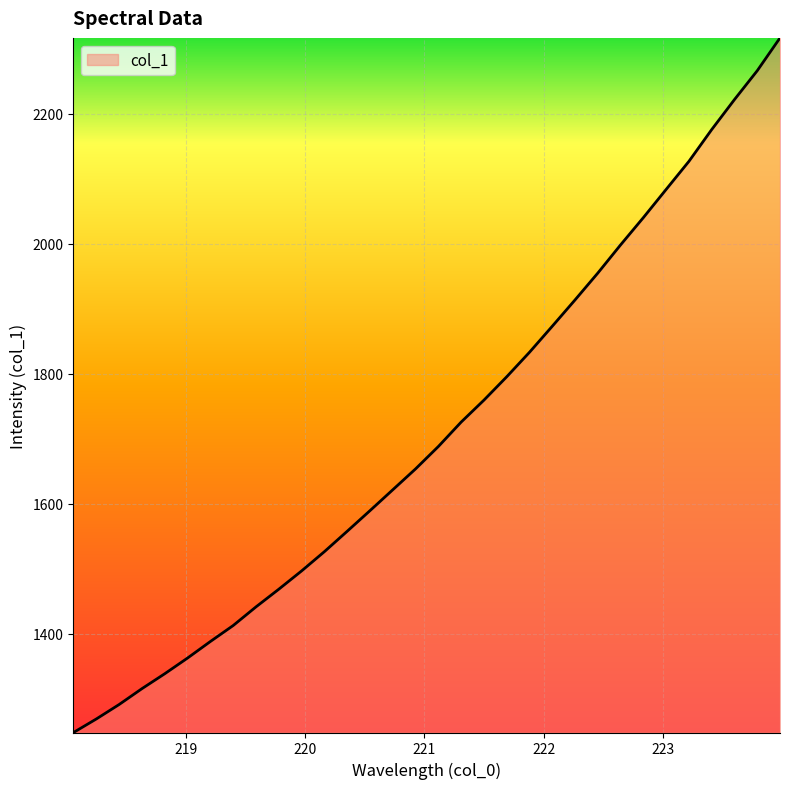

What is the difference between the maximum and minimum values?

1069.5